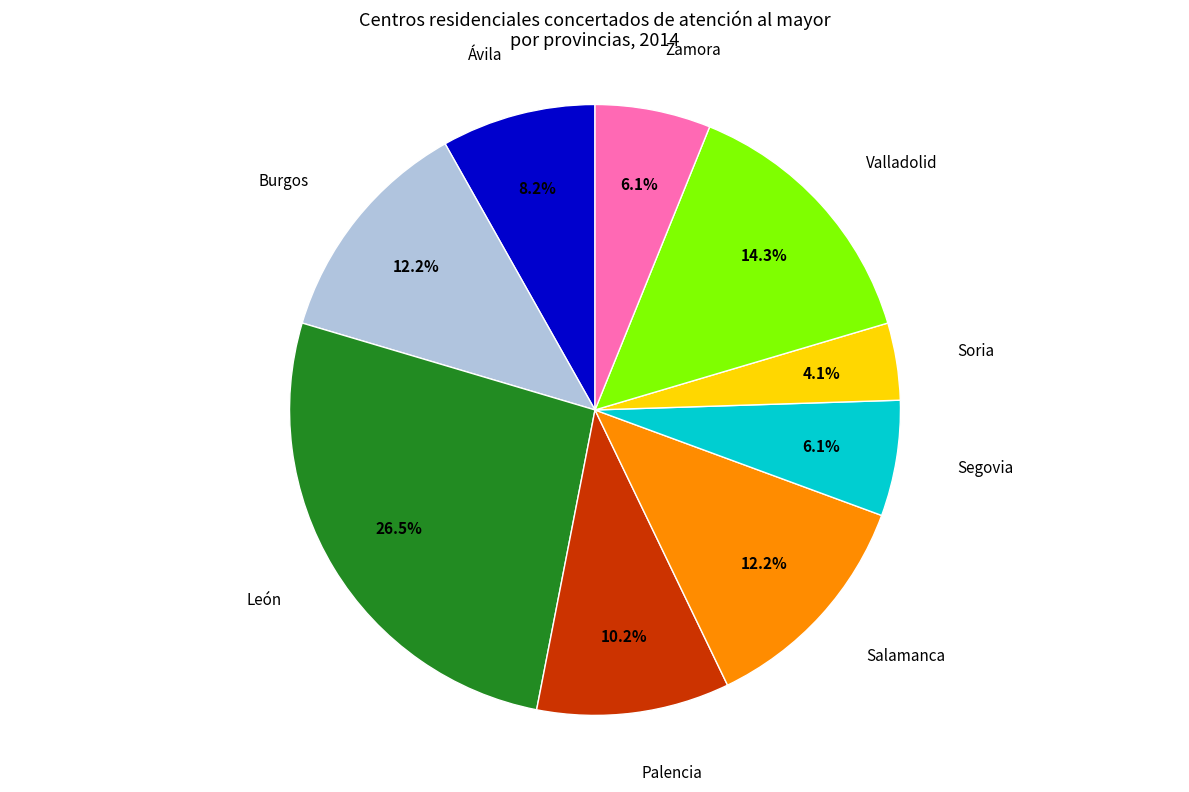

How many segments does this pie chart have?

9